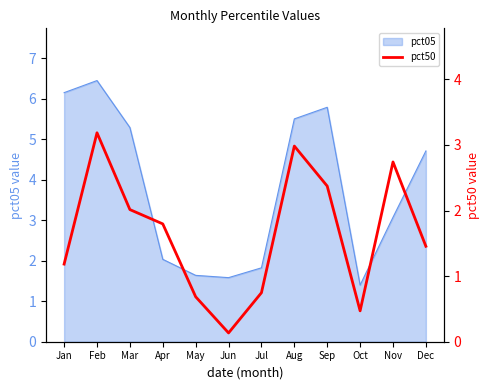

At which label does pct05 reach its peak?

Feb